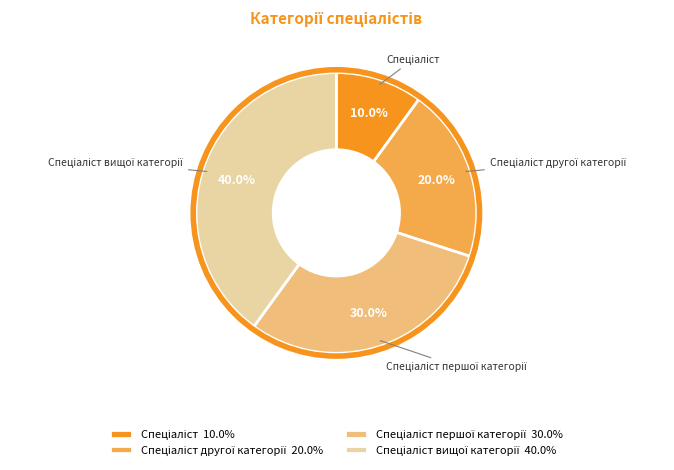

To the nearest percent, what is the average slice percentage?

25%